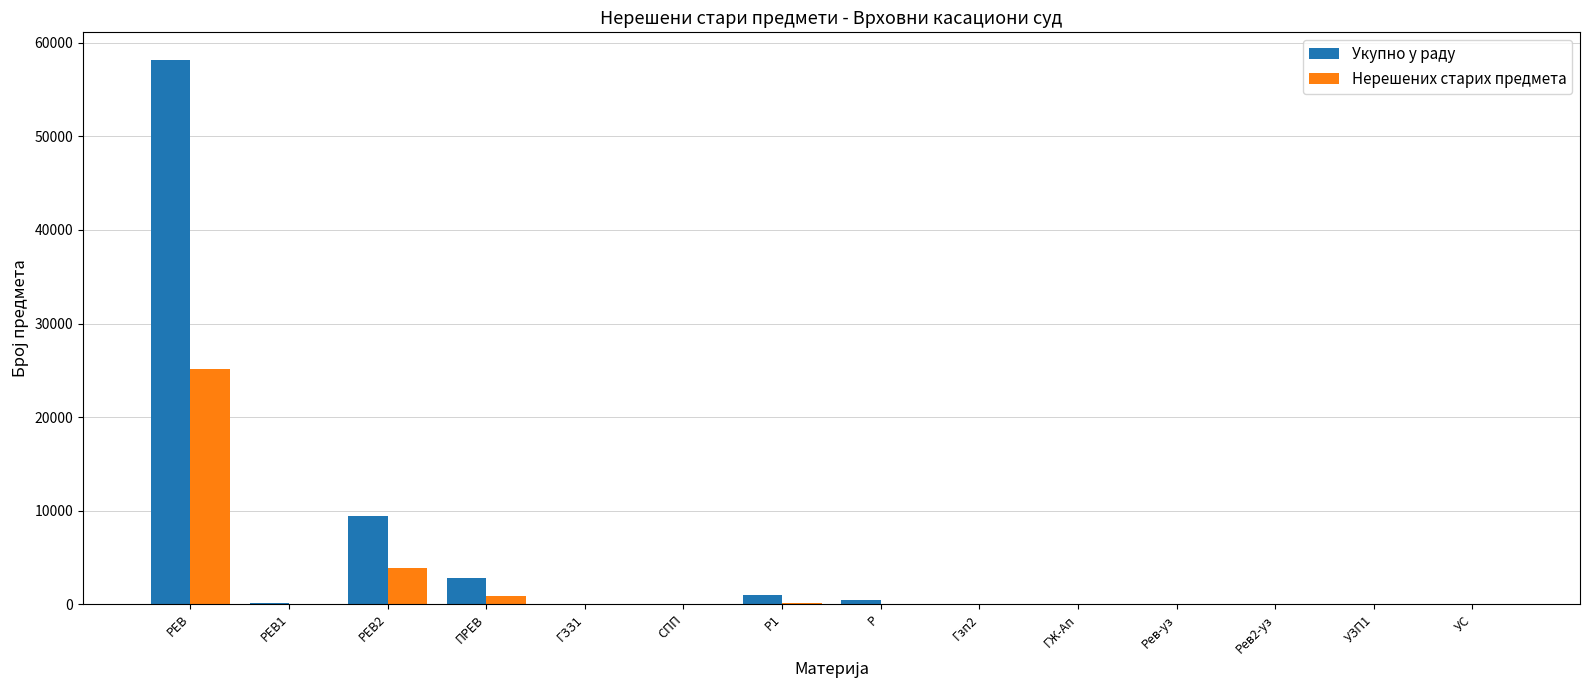

What is the total value across all series at РЕВ2?

13356